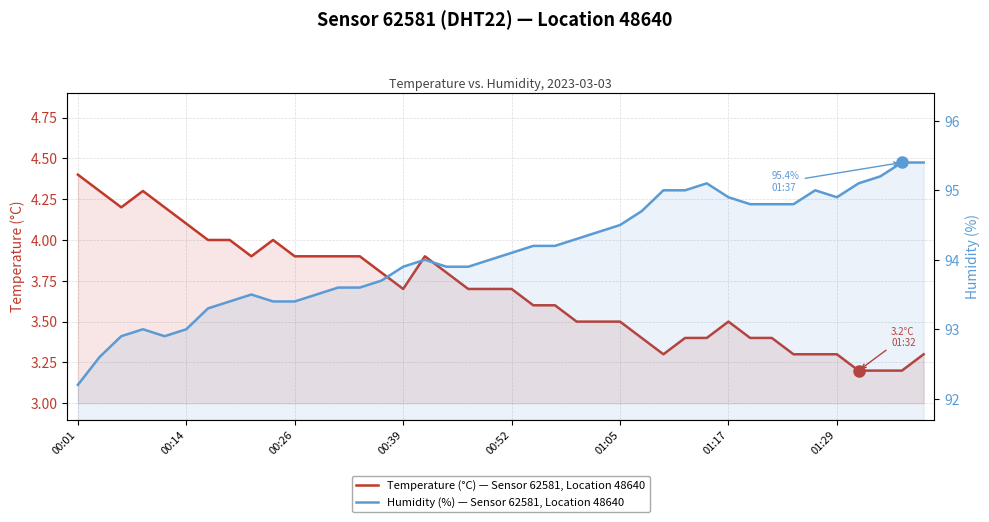

The value of Temperature (°C) — Sensor 62581, Location 48640 at 24 is 3.5. True or false?

True